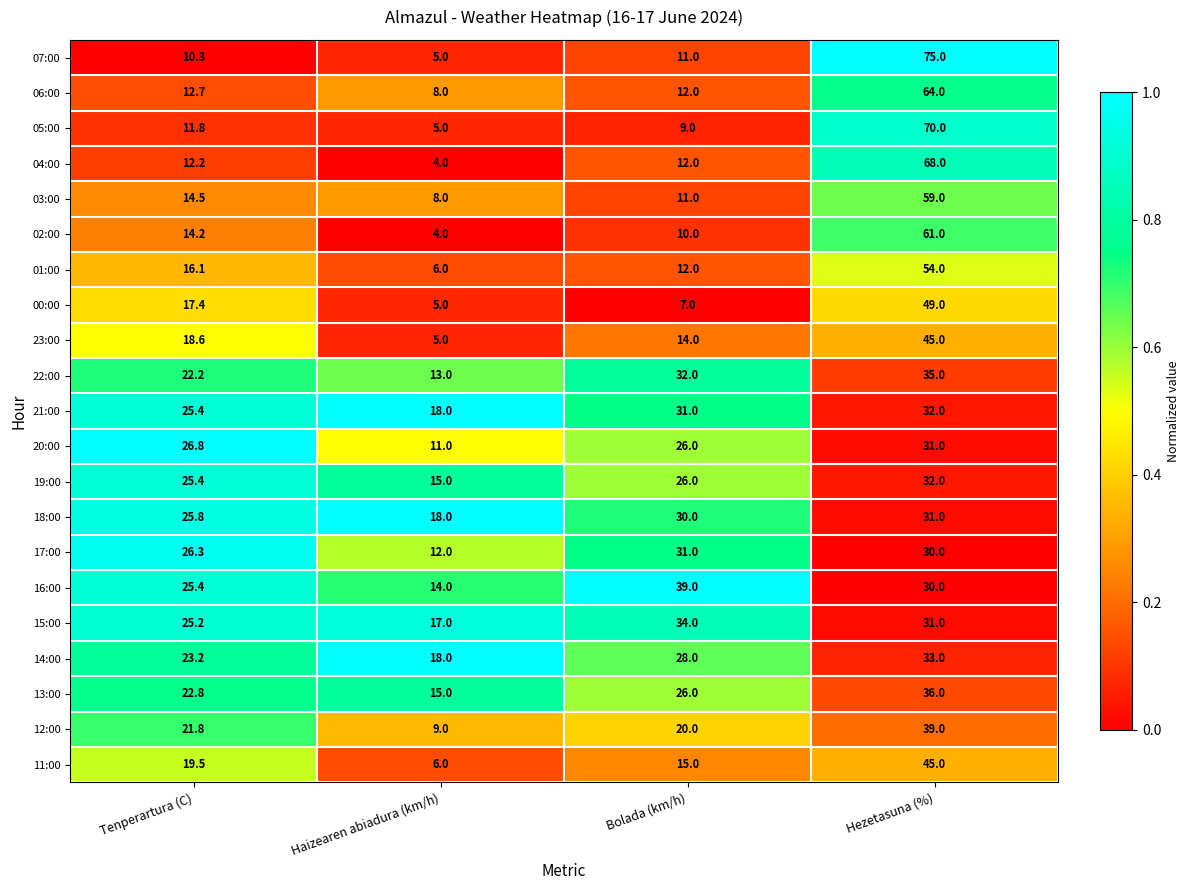

What is the difference between the highest and lowest values at Bolada (km/h)?

32.0